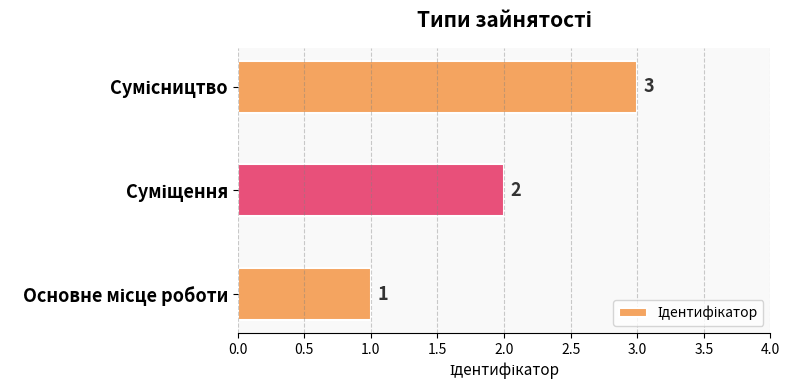

What is the minimum value shown in the chart?

1